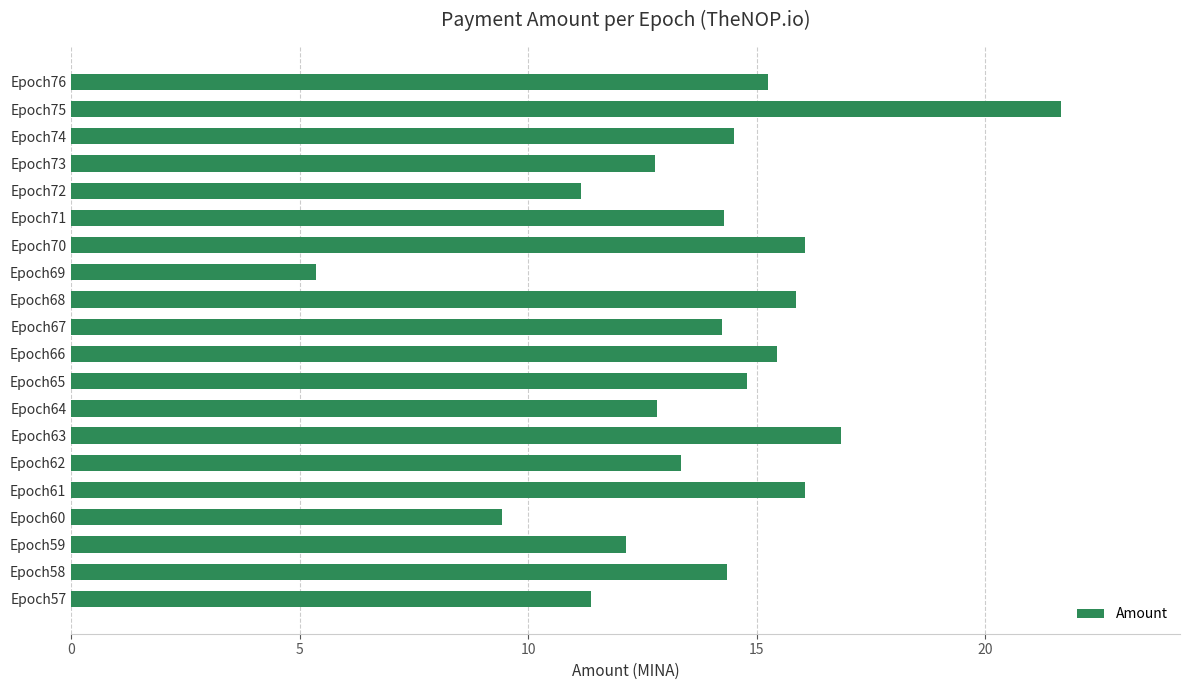

Approximately how many times larger is the value at Epoch65 compared to Epoch64?

1.2